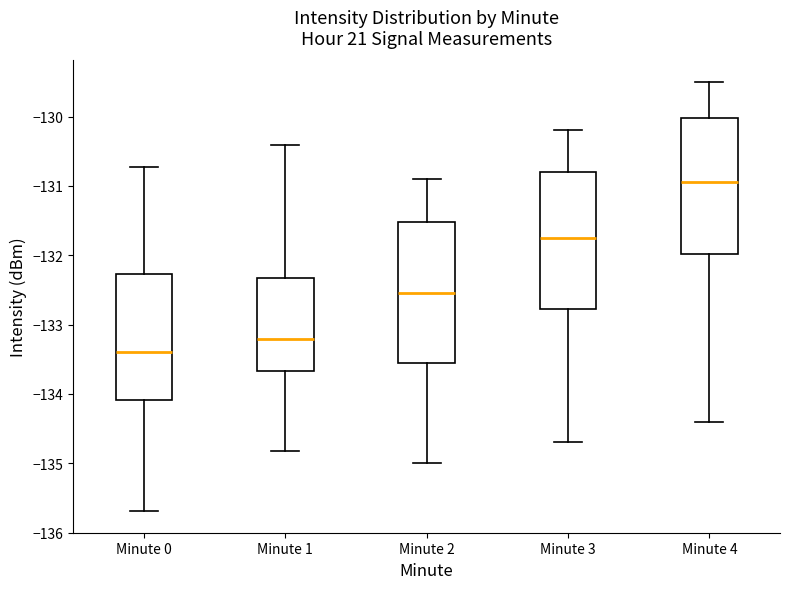

Which box's median line is the highest?

Minute 4